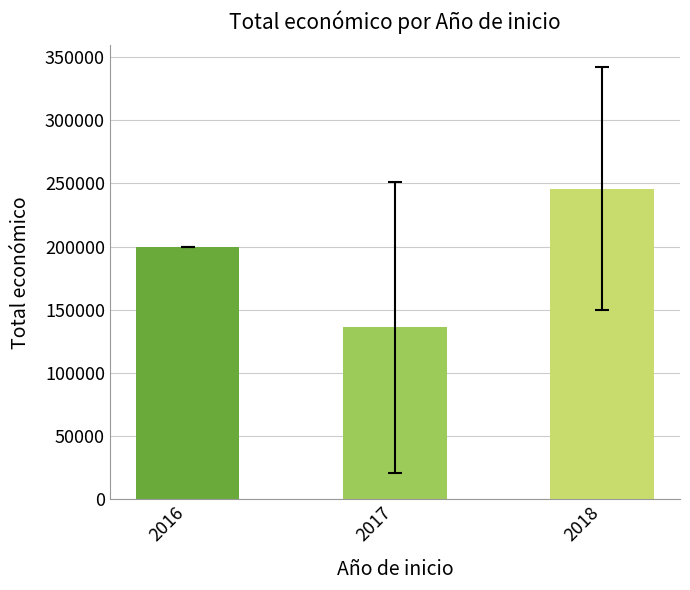

What is the sum of the values at 2016 and 2017?

335956.0